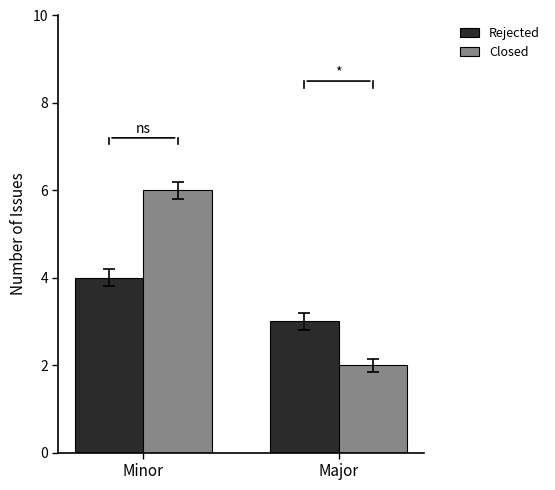

The Rejected series shows 3 at Major. True or false?

True